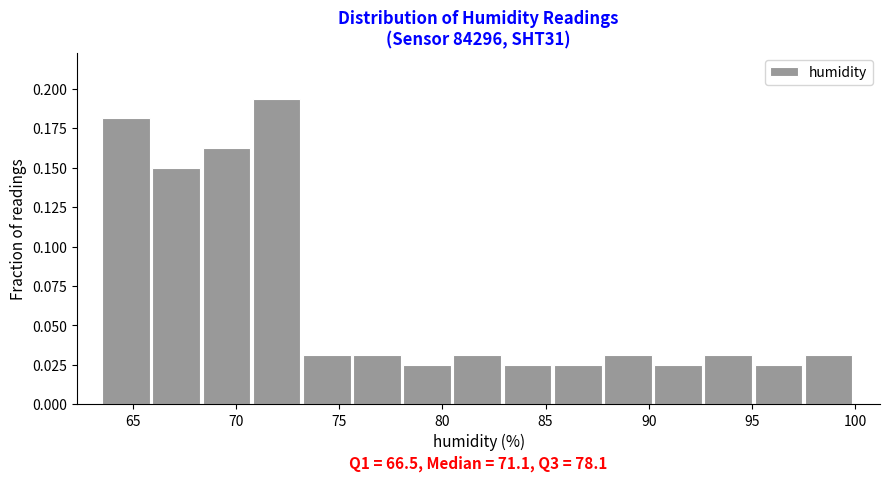

Which range on the x-axis has the tallest bar?

71.0 to 73.0